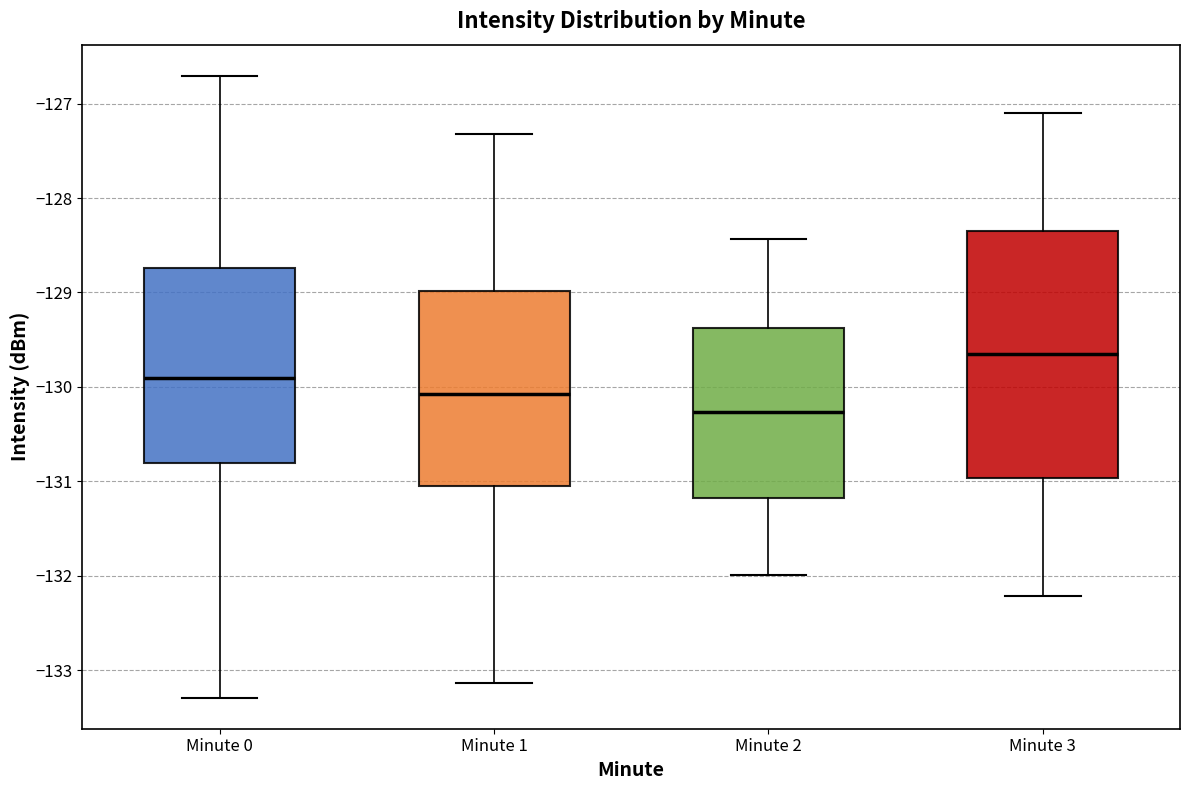

Reading left to right, transcribe this box plot: for each box, give where its median line is, the range the box spans, and where its two whiskers end, as read against the y-axis. The values are not printed on the chart, so give them approximately, as read against the axis.

Minute 0: median -129.9, box -130.8 to -128.7, whiskers -133.3 to -126.7
Minute 1: median -130.1, box -131.1 to -129.0, whiskers -133.1 to -127.3
Minute 2: median -130.3, box -131.2 to -129.4, whiskers -132.0 to -128.4
Minute 3: median -129.7, box -131.0 to -128.3, whiskers -132.2 to -127.1